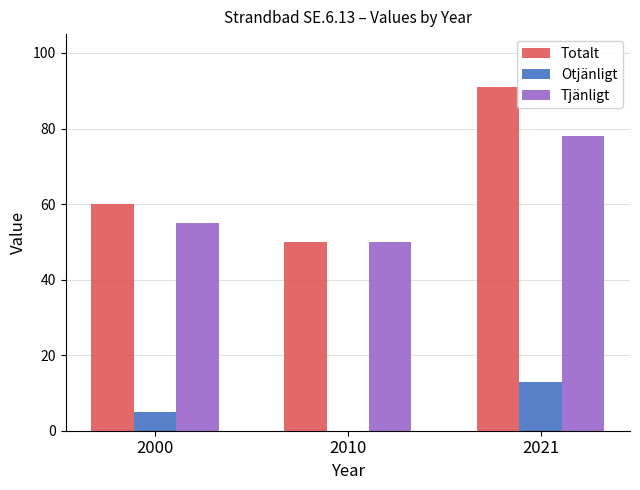

Reading left to right, extract all data points from this chart.

Totalt: 60	50	91
Otjänligt: 5	0	13
Tjänligt: 55	50	78